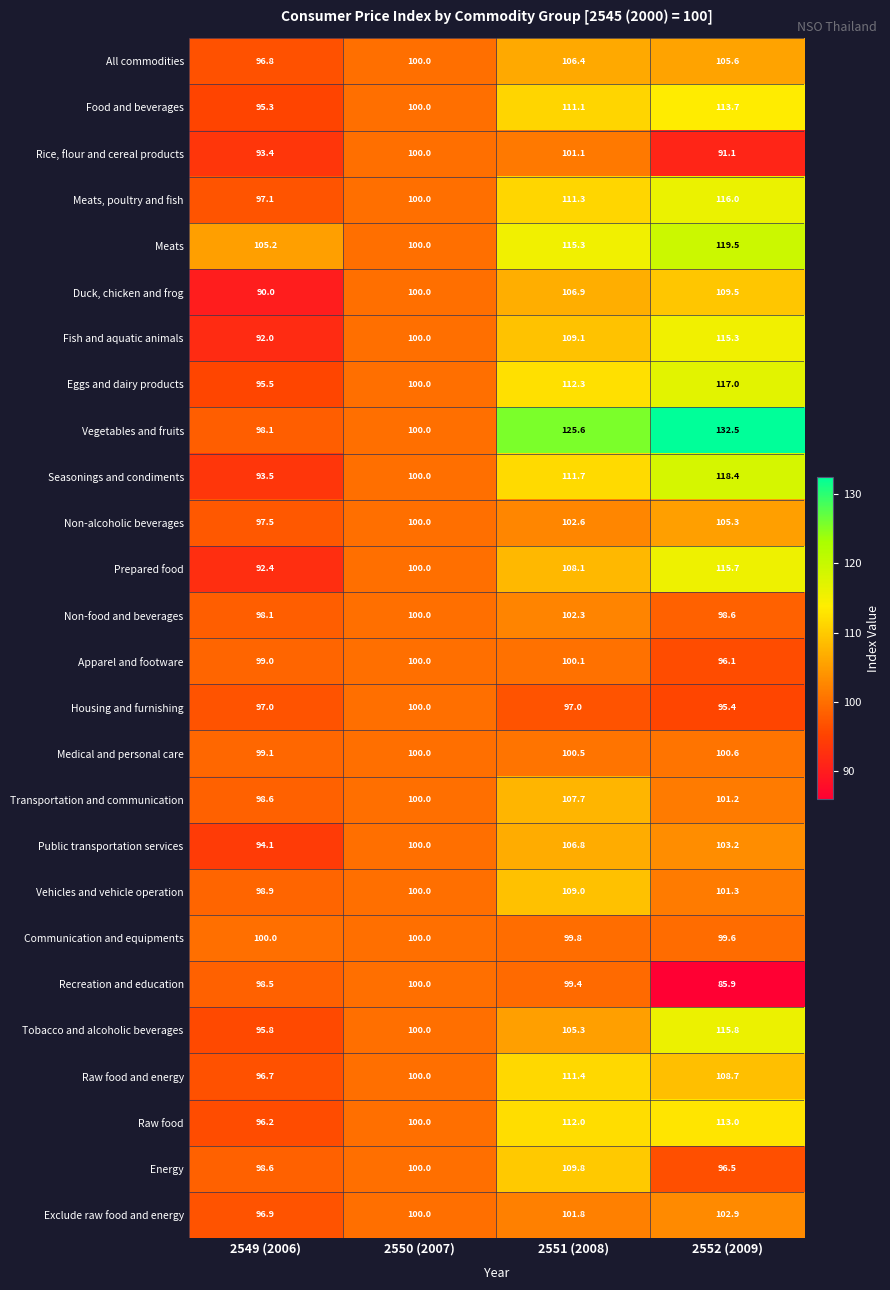

What is the total value across all series at 2549 (2006)?

2514.3